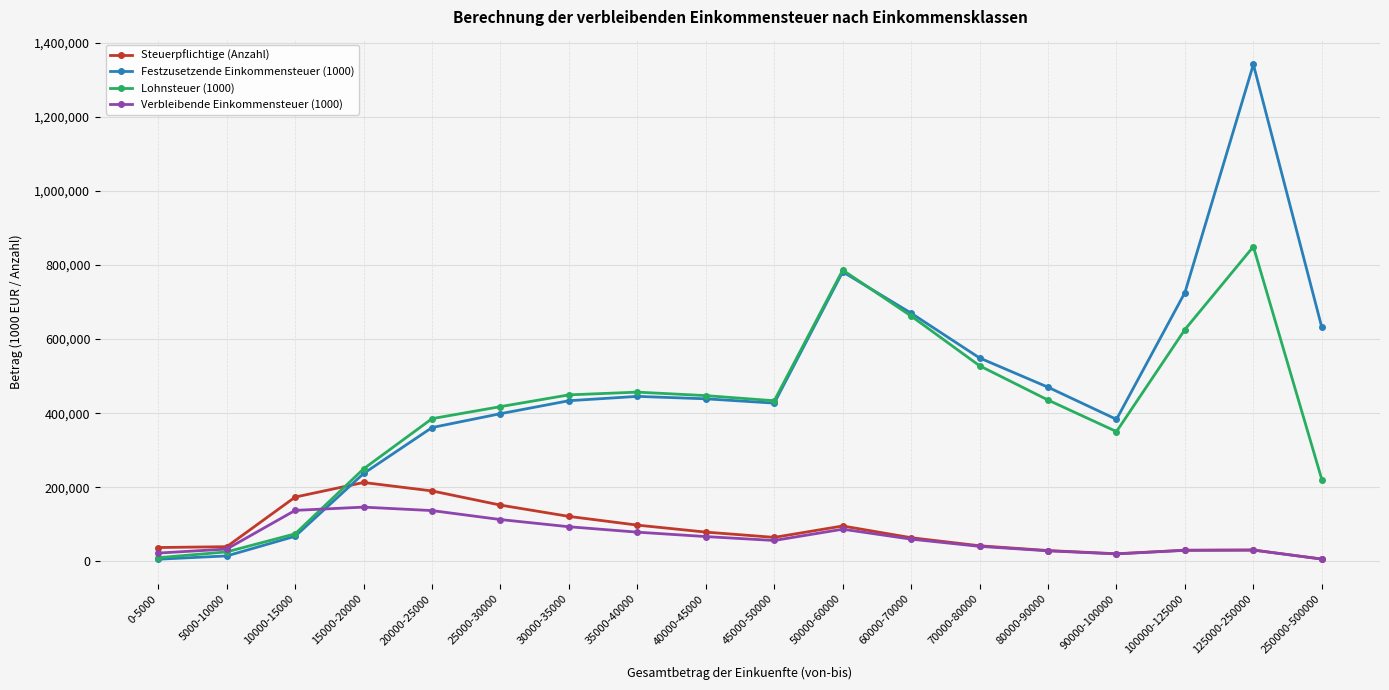

Which category has the highest value in the Steuerpflichtige (Anzahl) series?

15000-20000